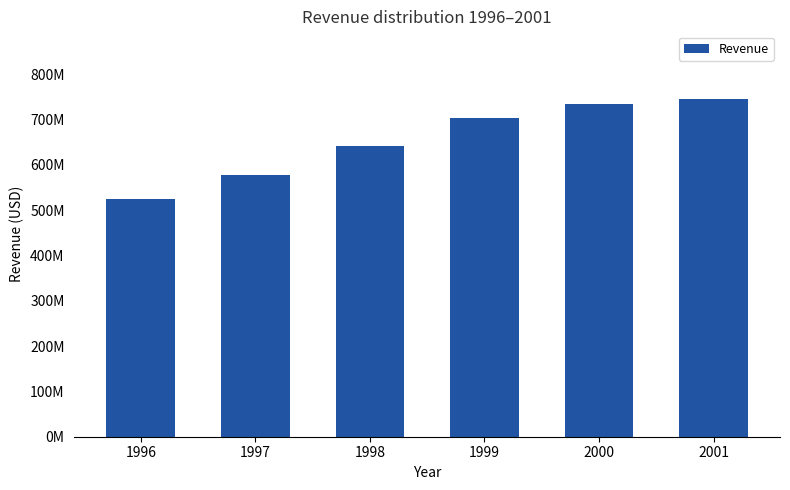

List the labels in order of value, largest first.

2001, 2000, 1999, 1998, 1997, 1996